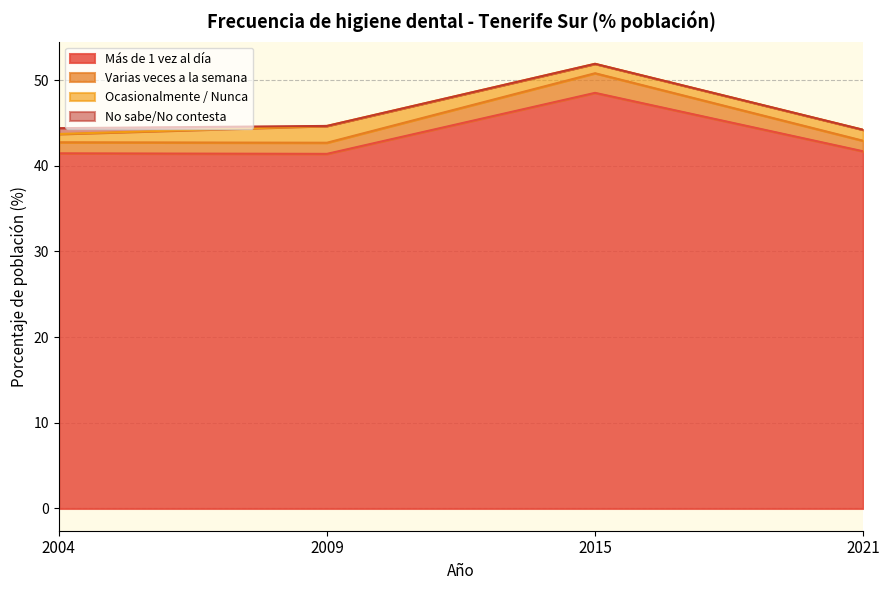

What is the greatest value displayed?

51.9